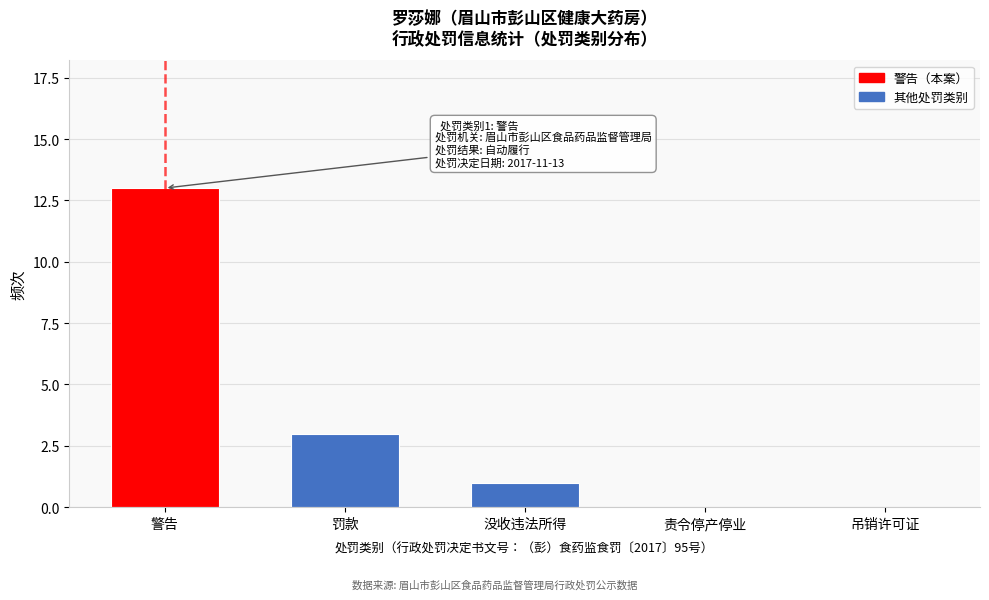

Reading left to right, list all the values displayed in this chart.

警告=13	罚款=3	没收违法所得=1	责令停产停业=0	吊销许可证=0